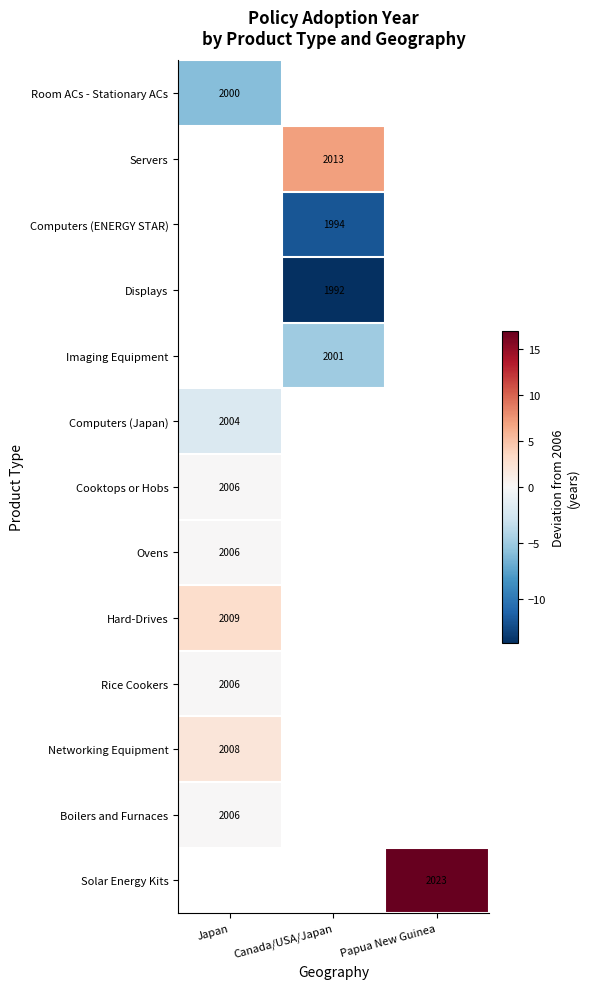

How many series are shown in this chart?

13